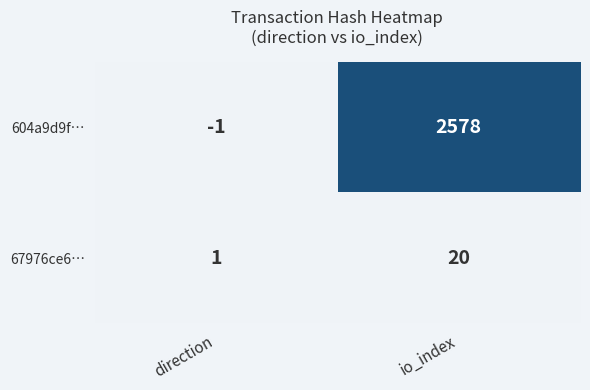

Rank the series by their maximum value, from highest to lowest.

604a9d9f…, 67976ce6…